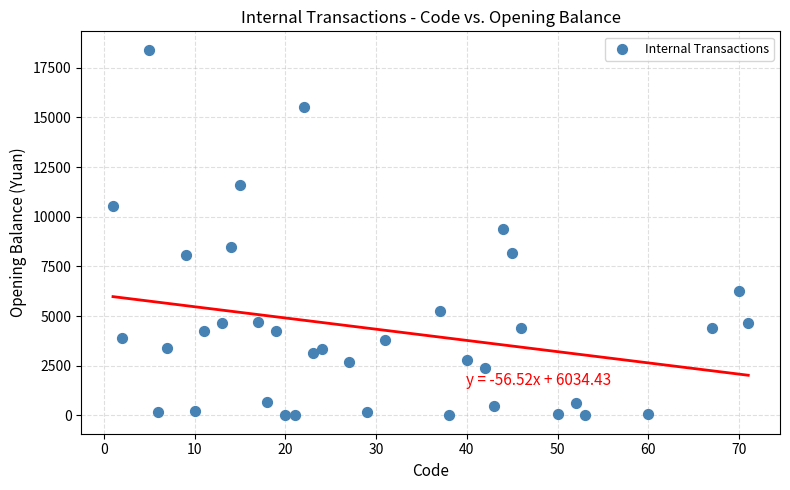

What is the range of Y values (max minus min)?

18406.0